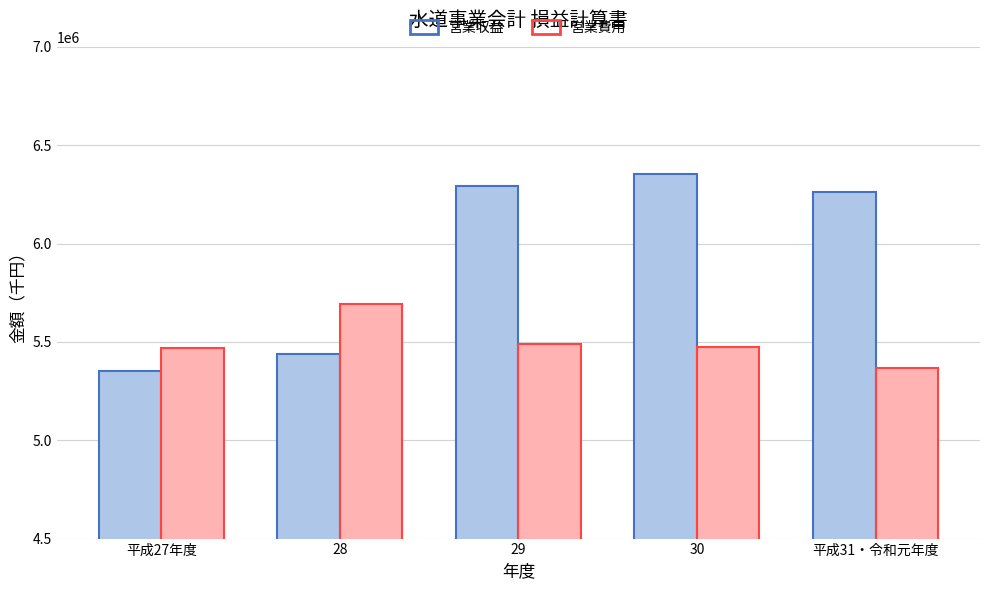

The 営業費用 series shows 9101061 at 28. True or false?

False